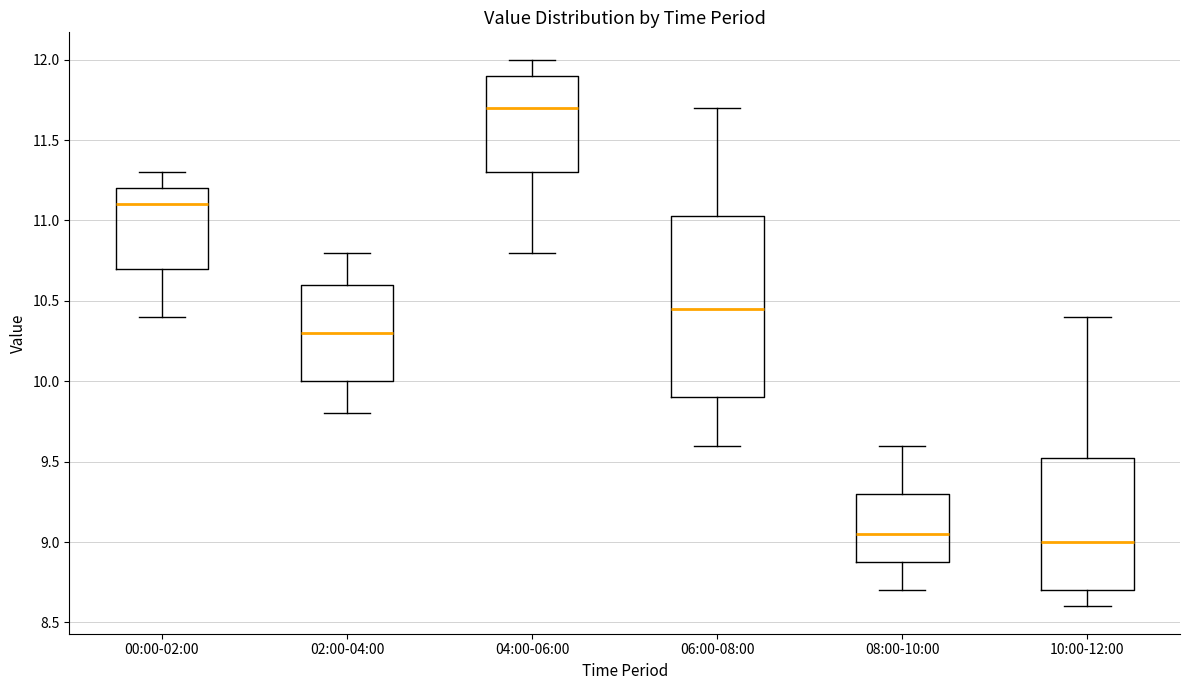

Comparing the boxes themselves (not the whiskers), which one is the tallest?

06:00-08:00